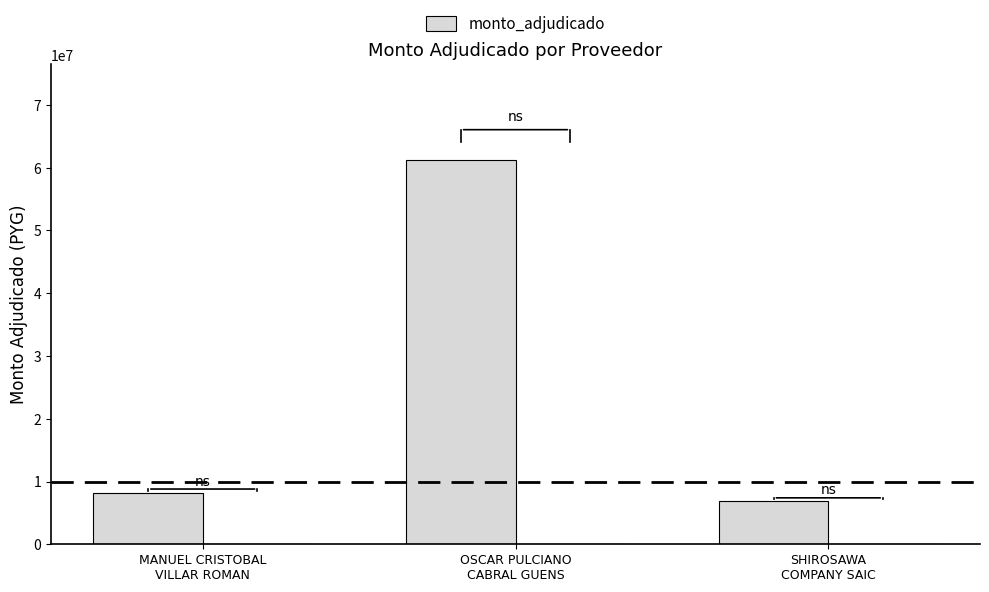

What is the label of the 1st bar from the left?

MANUEL CRISTOBAL
VILLAR ROMAN